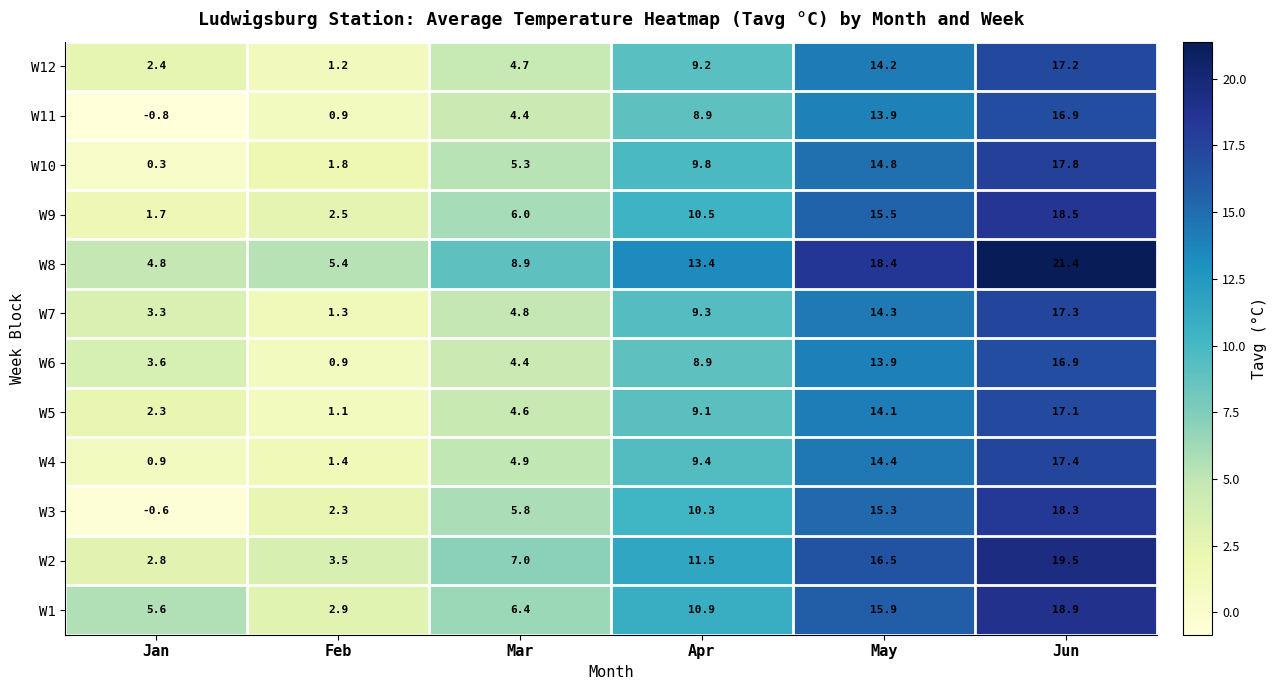

What is the spread (max minus min) of values at Feb?

4.5